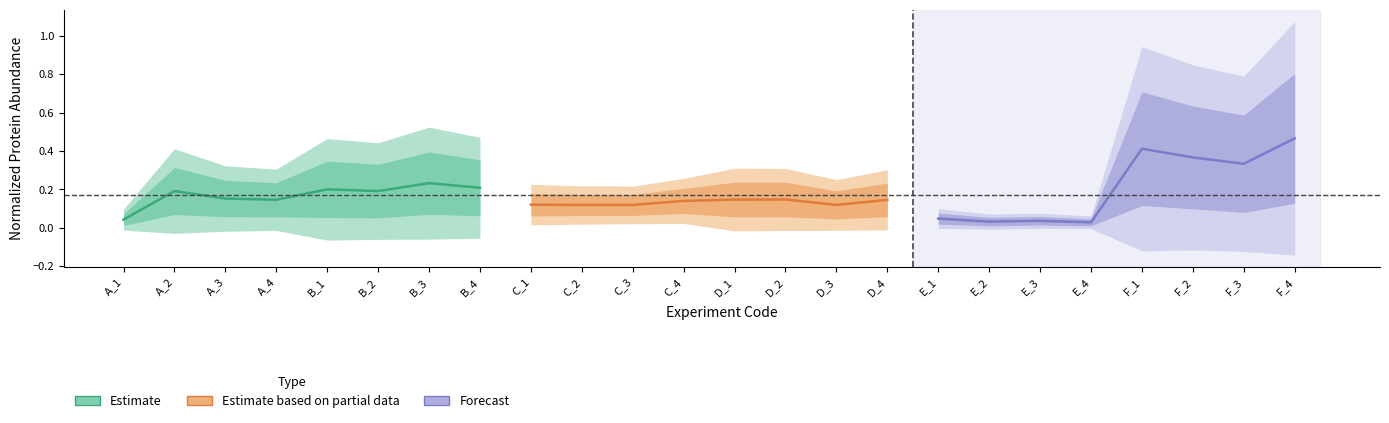

Is it true that Estimate equals 0.2 at A_4?

False